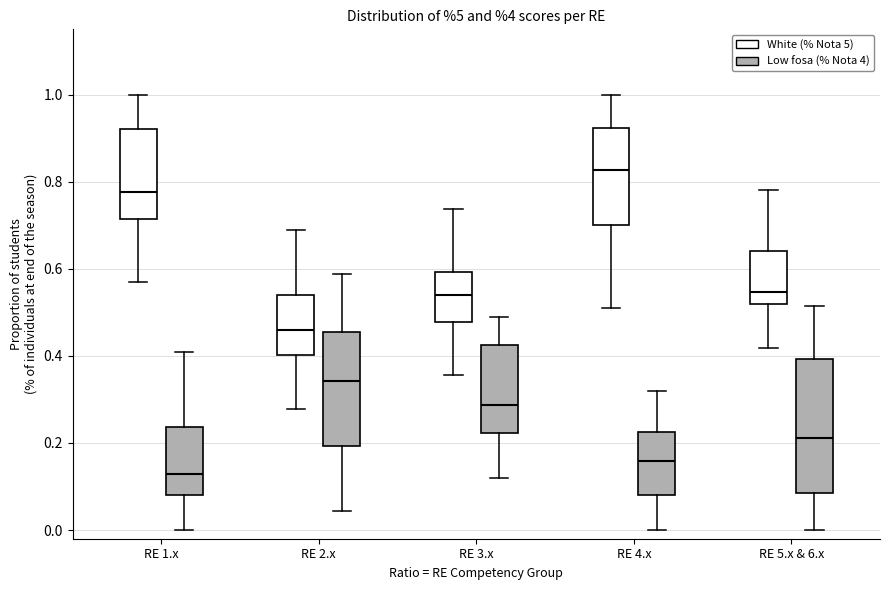

Which box's median line is the highest?

RE 4.x (White (% Nota 5))